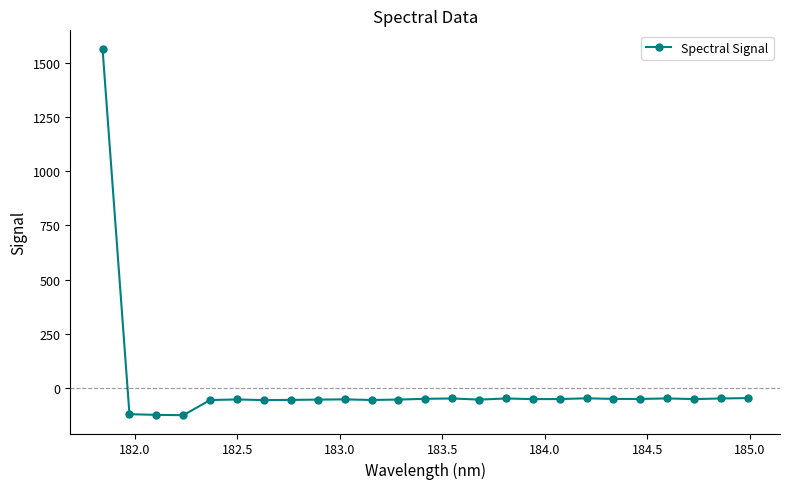

True or false: the data has more than 2 interior local peaks.

True